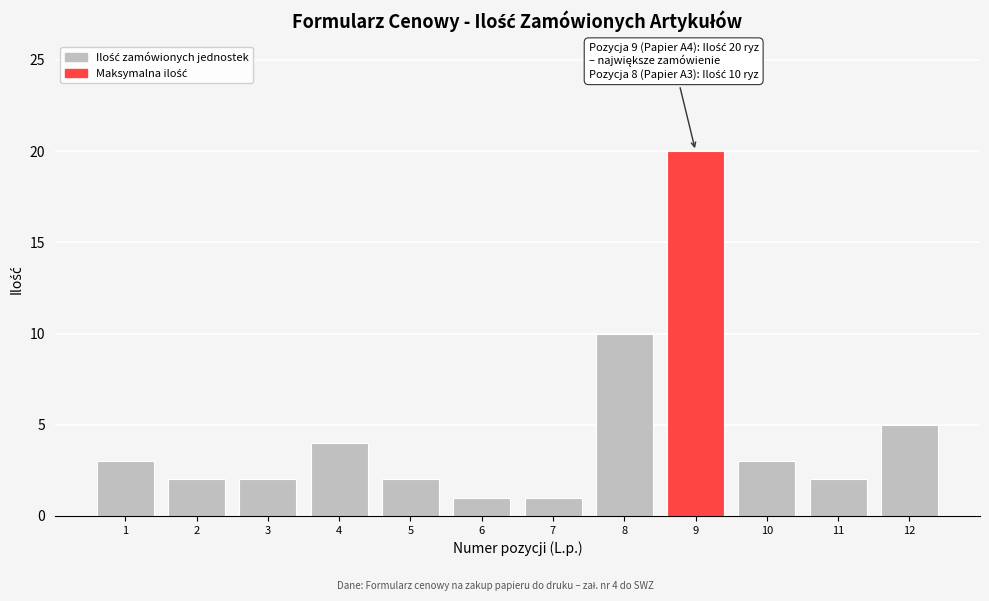

Reading right to left, extract all data points from this chart.

12=5	11=2	10=3	9=20	8=10	7=1	6=1	5=2	4=4	3=2	2=2	1=3